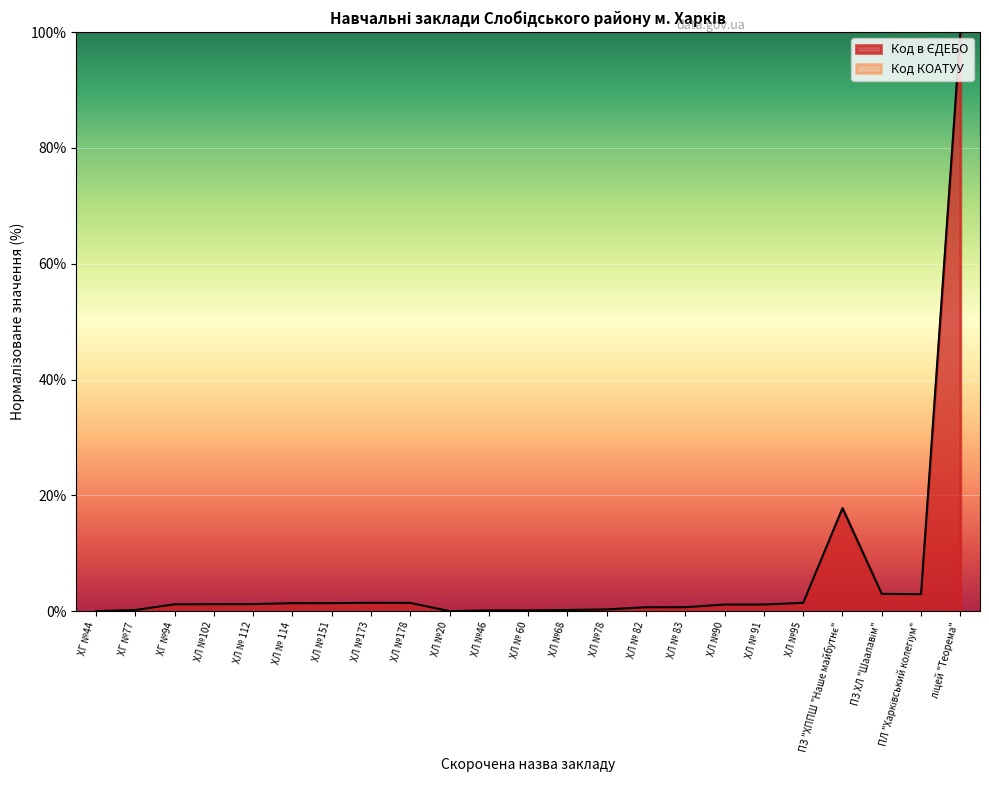

What is the maximum value shown in the chart?

100.0